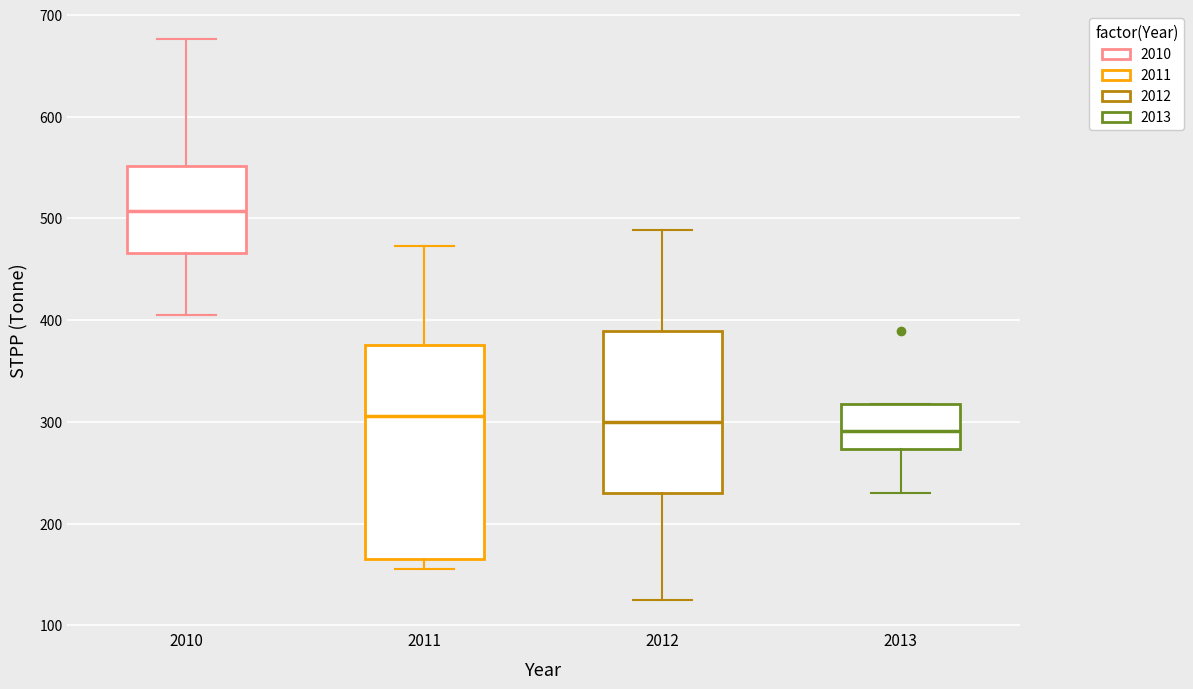

Reading left to right, transcribe this box plot: for each box, give where its median line is, the range the box spans, and where its two whiskers end, as read against the y-axis. The values are not printed on the chart, so give them approximately, as read against the axis.

2010: median 510, box 470 to 550, whiskers 410 to 680
2011: median 310, box 170 to 380, whiskers 160 to 470
2012: median 300, box 230 to 390, whiskers 130 to 490
2013: median 290, box 270 to 320, whiskers 230 to 320